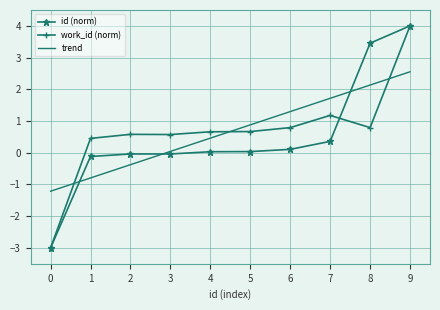

After their last crossing, which series has the higher values: trend or id (norm)?

id (norm)